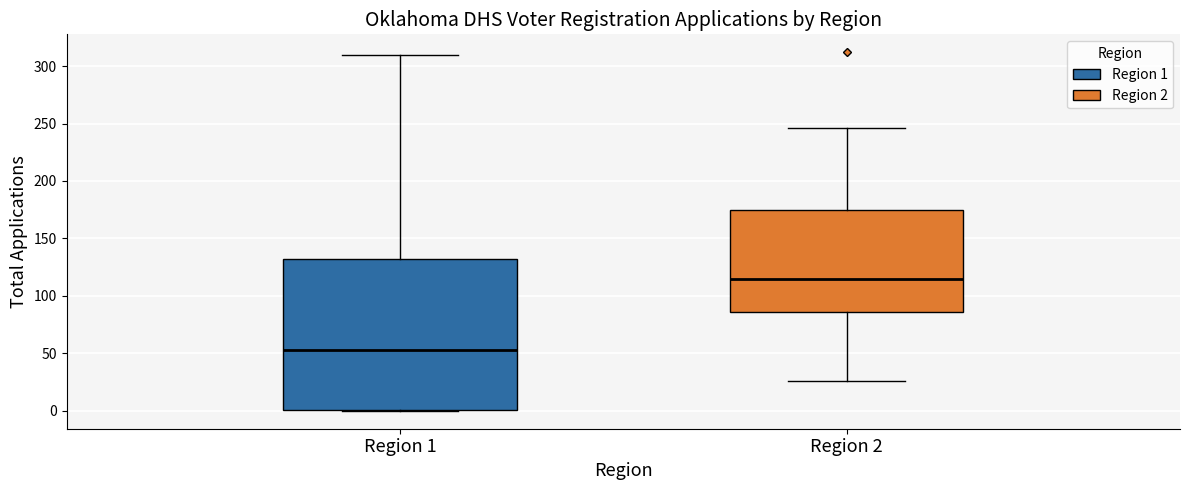

Comparing the boxes themselves (not the whiskers), which one is the tallest?

Region 1